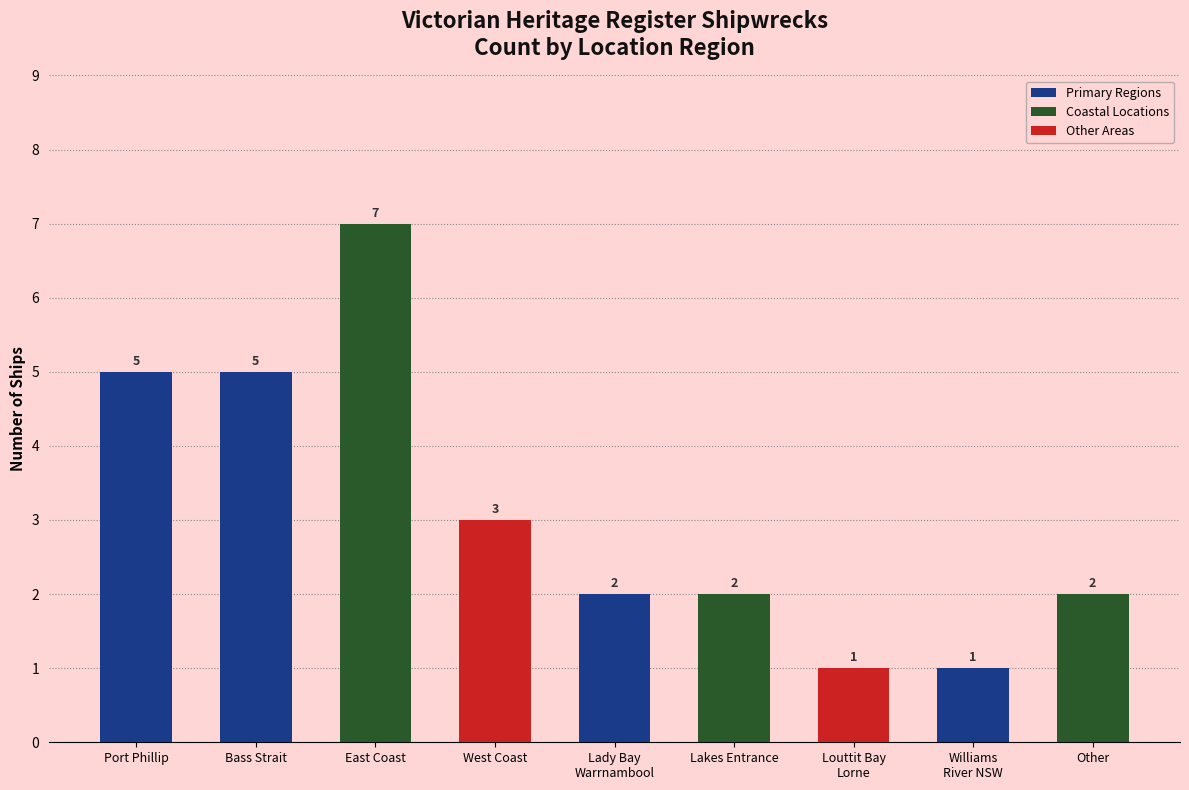

How many distinct data groups are displayed?

1